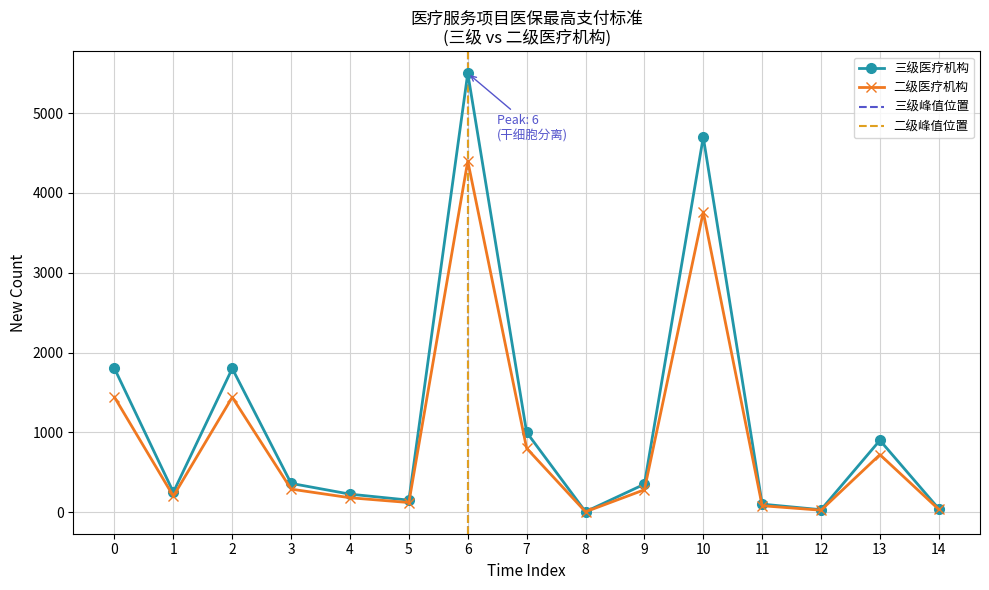

True or false: 二级医疗机构 has a value of 720 at 13.

True